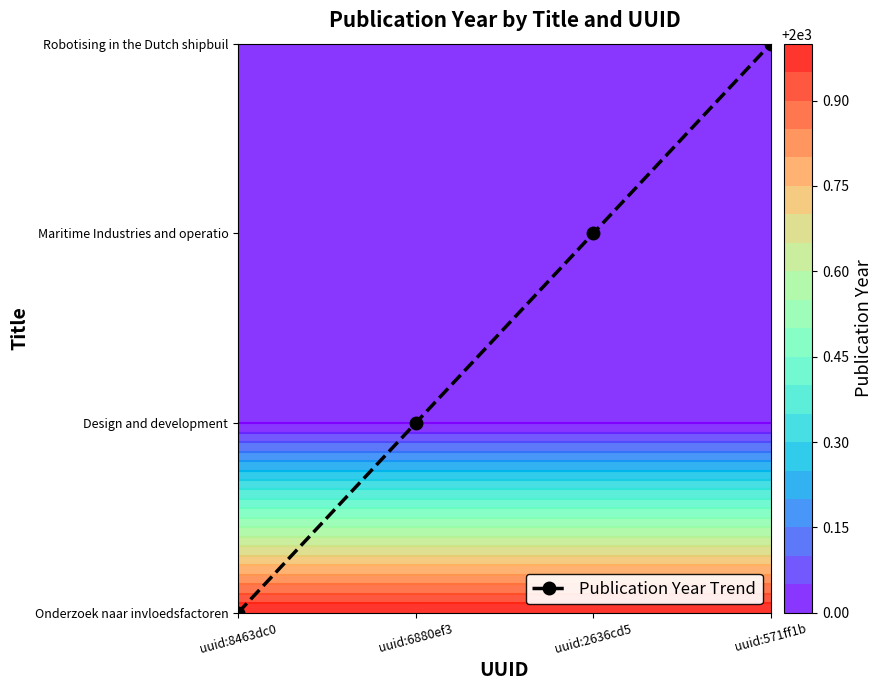

Reading right to left, list all the values displayed in this chart.

uuid:571ff1b=3	uuid:2636cd5=2	uuid:6880ef3=1	uuid:8463dc0=0